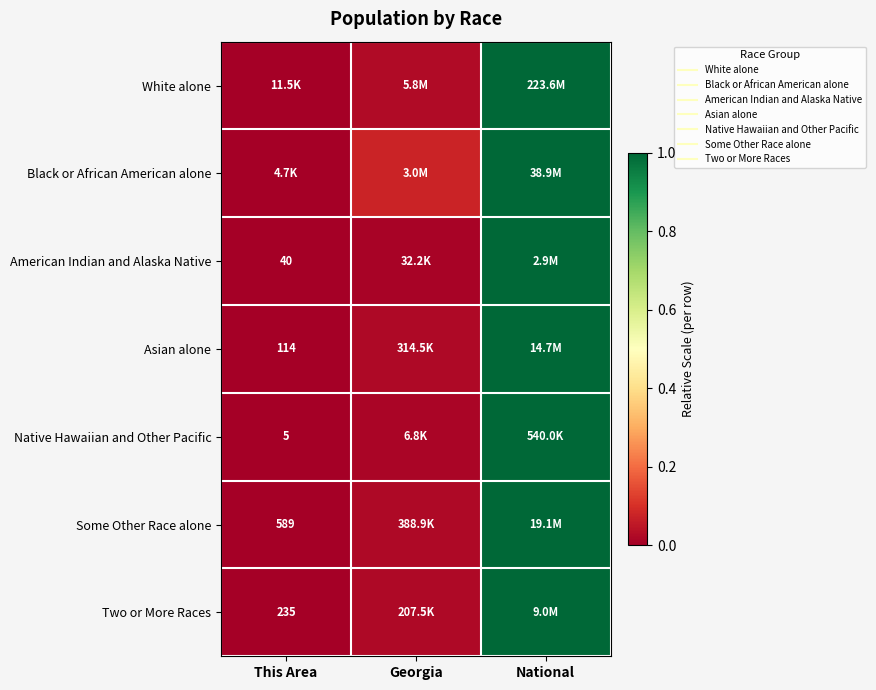

True or false: White alone has a value of 0.0 at This Area.

True